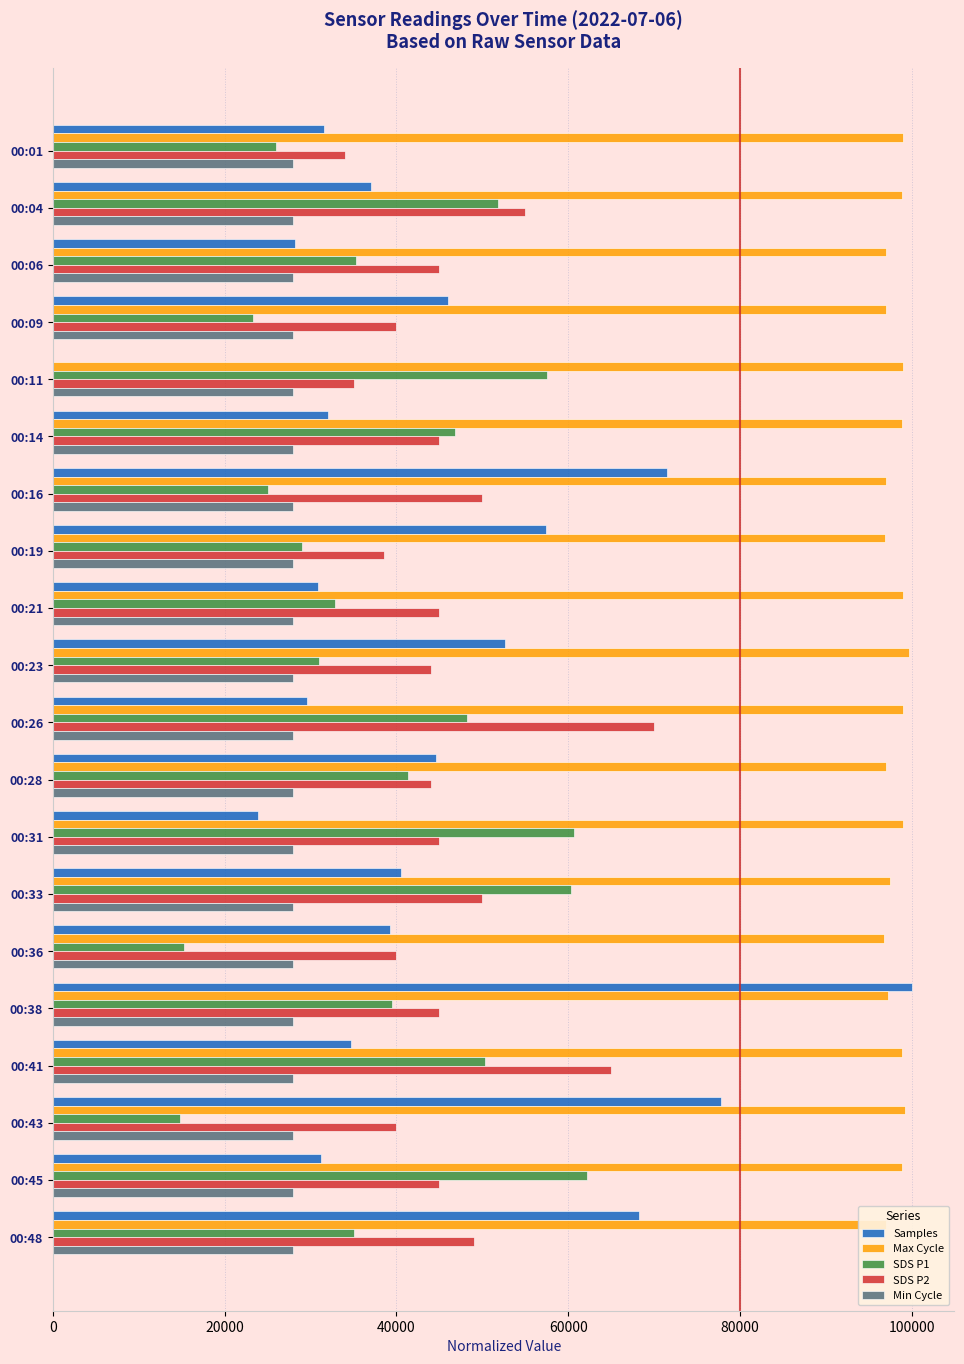

What is the total value across all series at 00:41?

276919.2